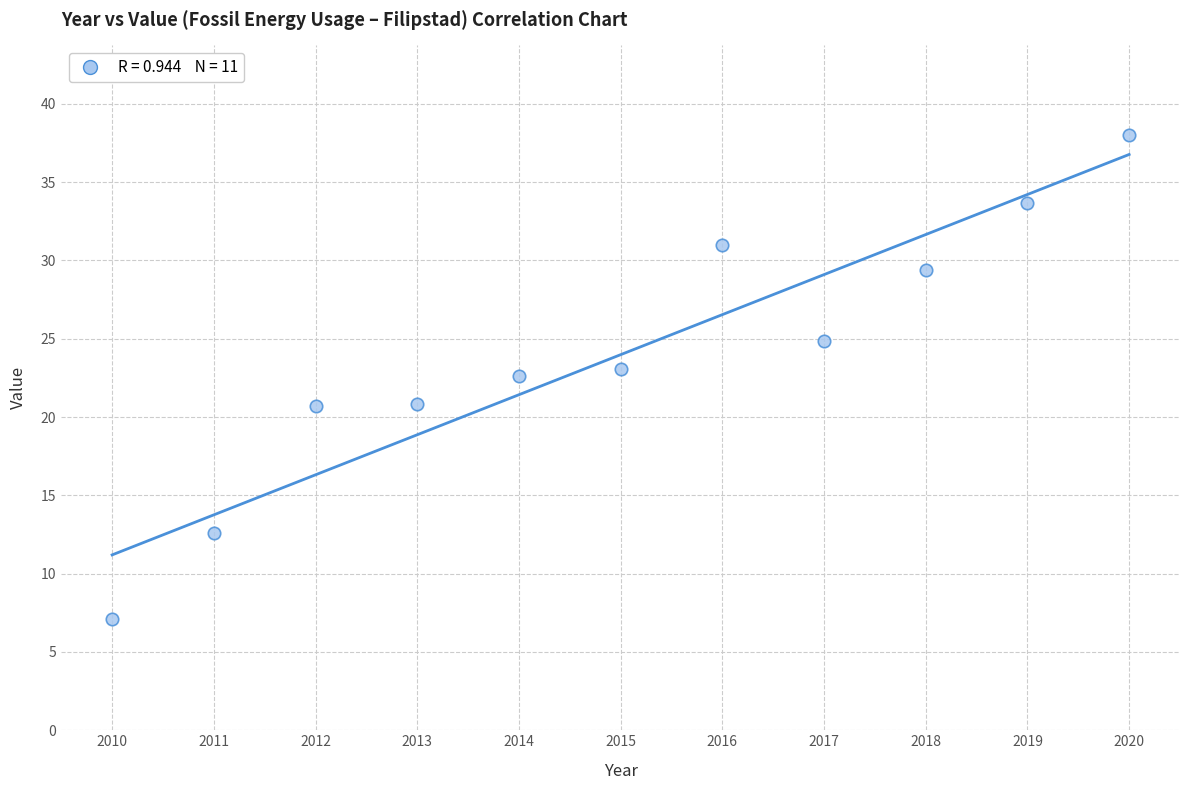

What is the range of X values (max minus min)?

10.0